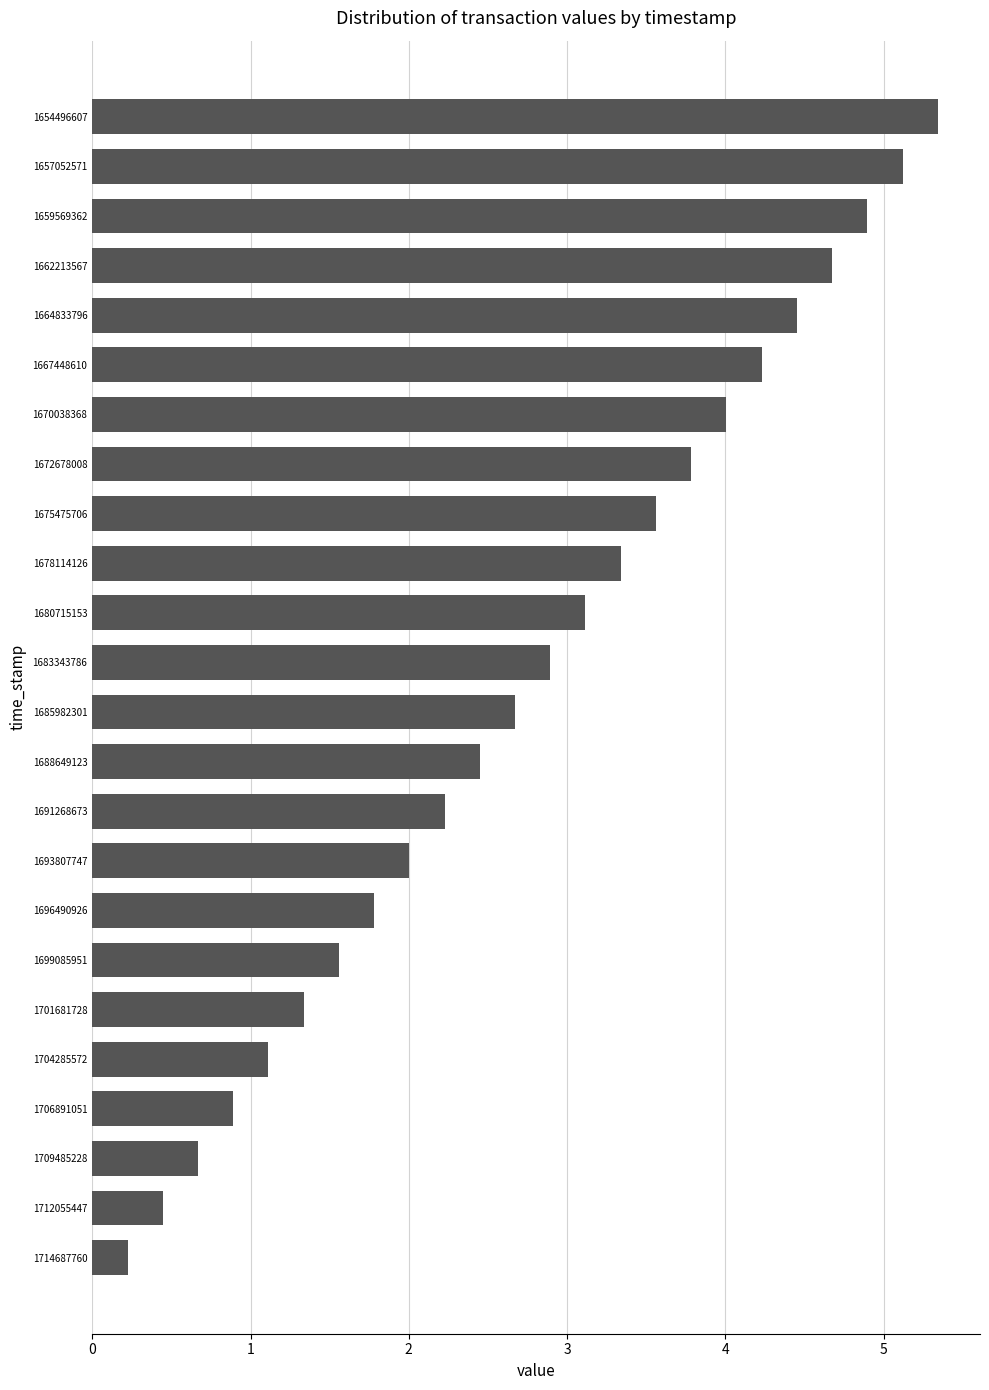

Read the value at 1712055447.

0.4